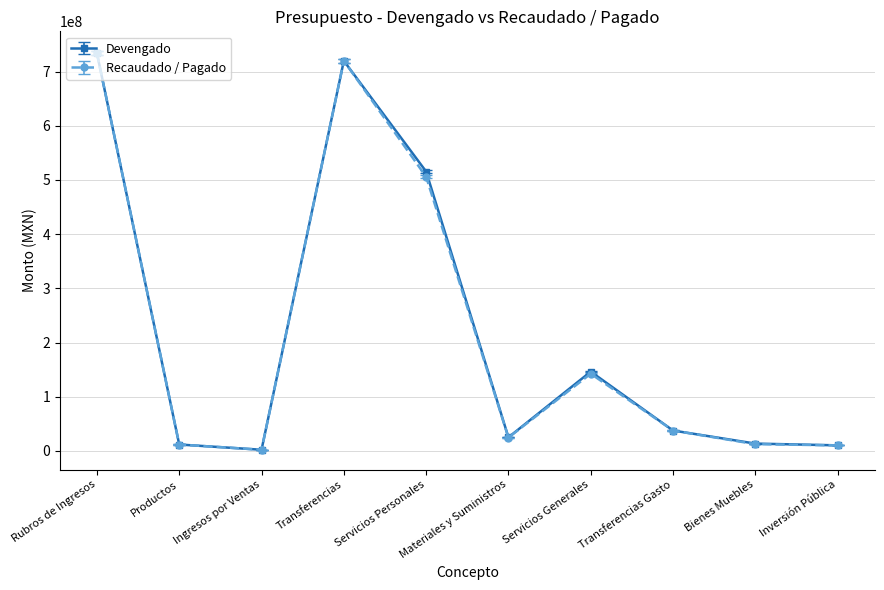

Count the number of categories in the chart.

10